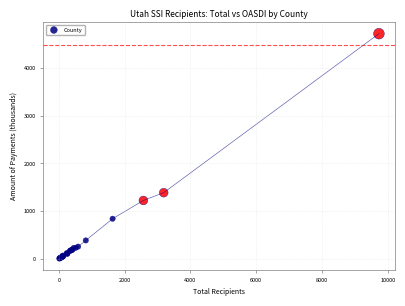

What Y value in the scatter plot is closest to 2364?

1388